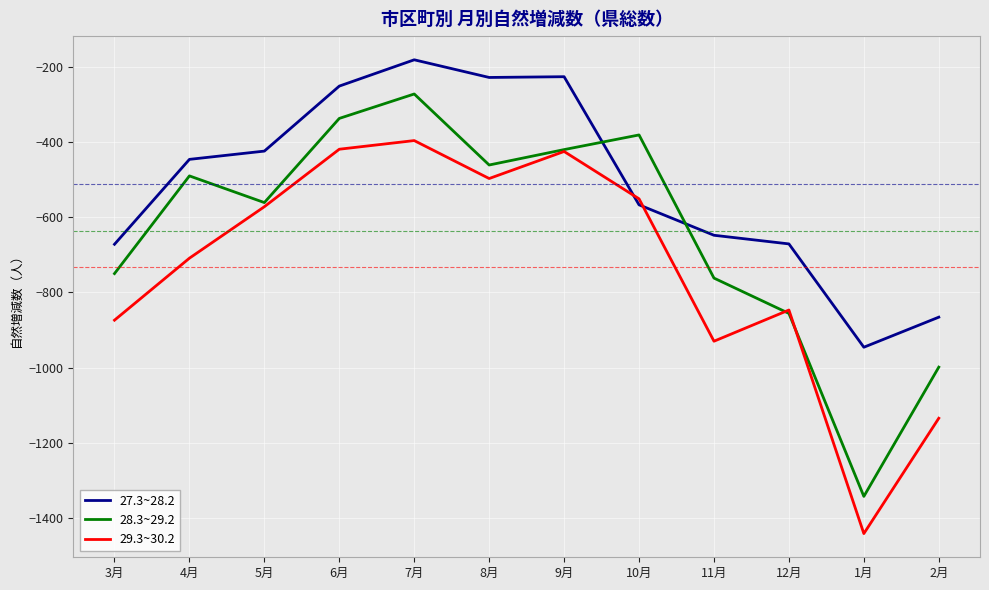

How many times do 29.3~30.2 and 27.3~28.2 cross each other?

2